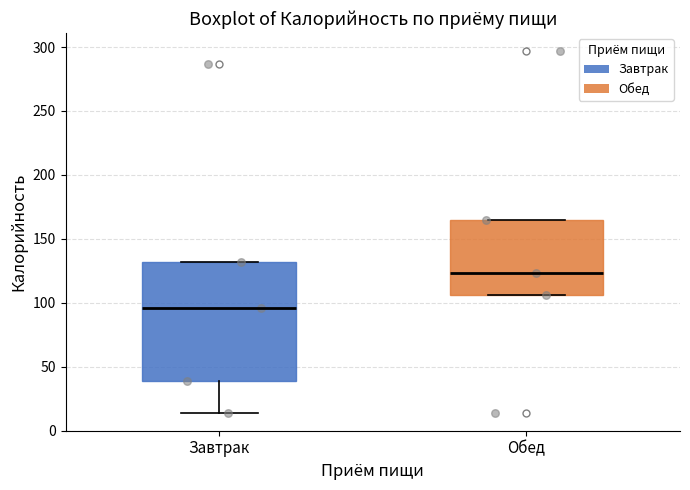

Which box's median line is the highest?

Обед